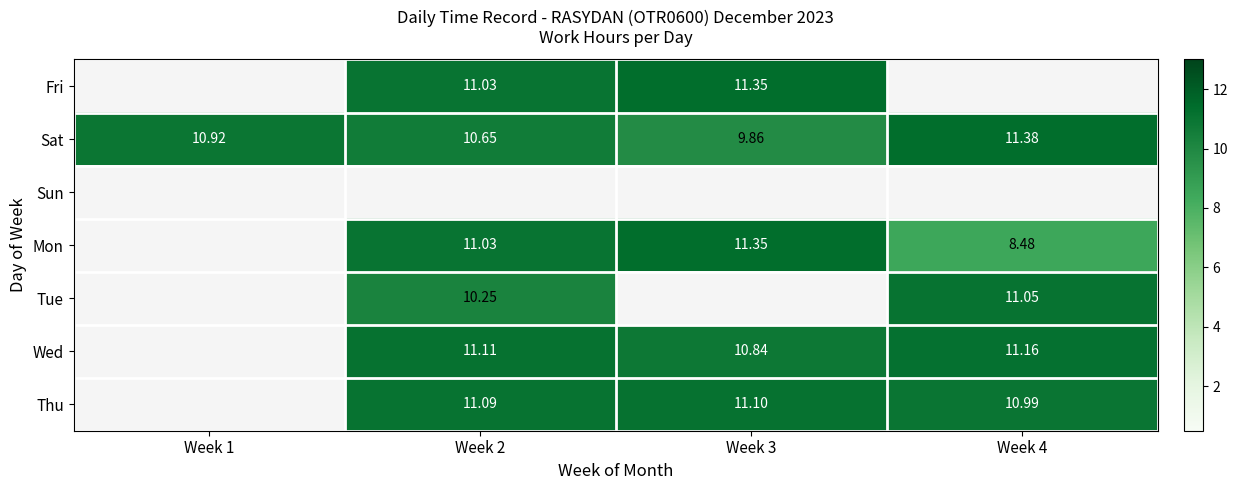

Which category has the highest value across all series?

Week 4